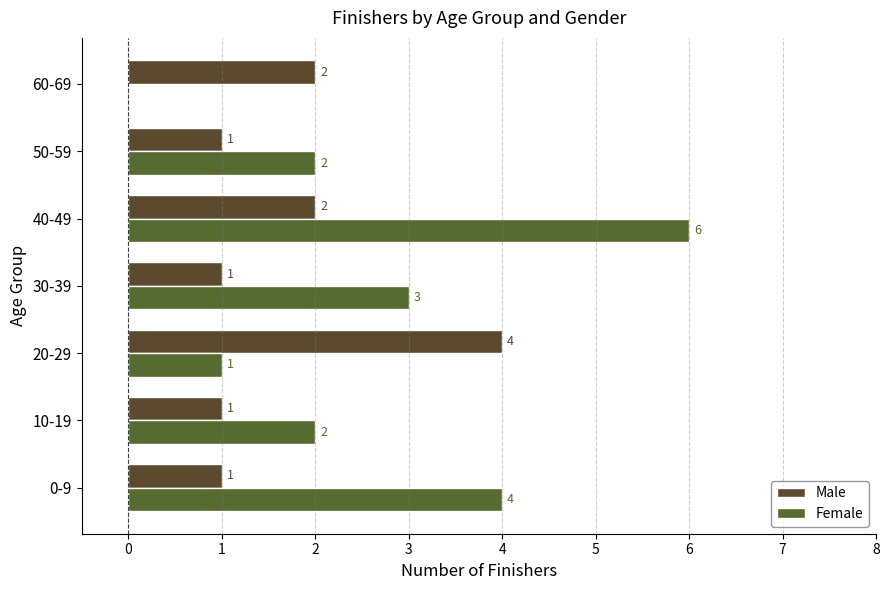

List the series in order of their overall mean, lowest first.

Male, Female